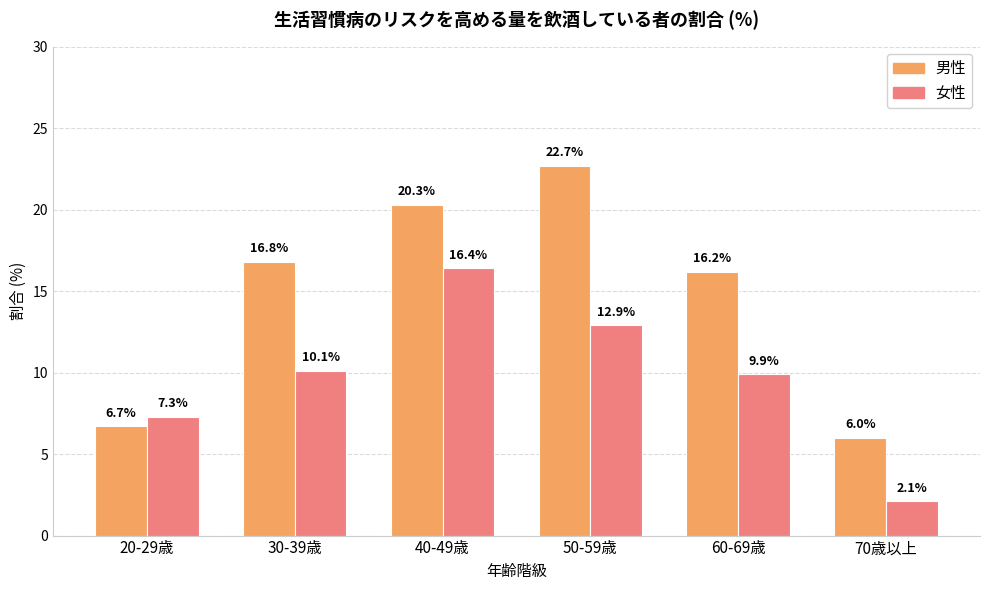

The value of 男性 at 20-29歳 is 6.7. True or false?

True